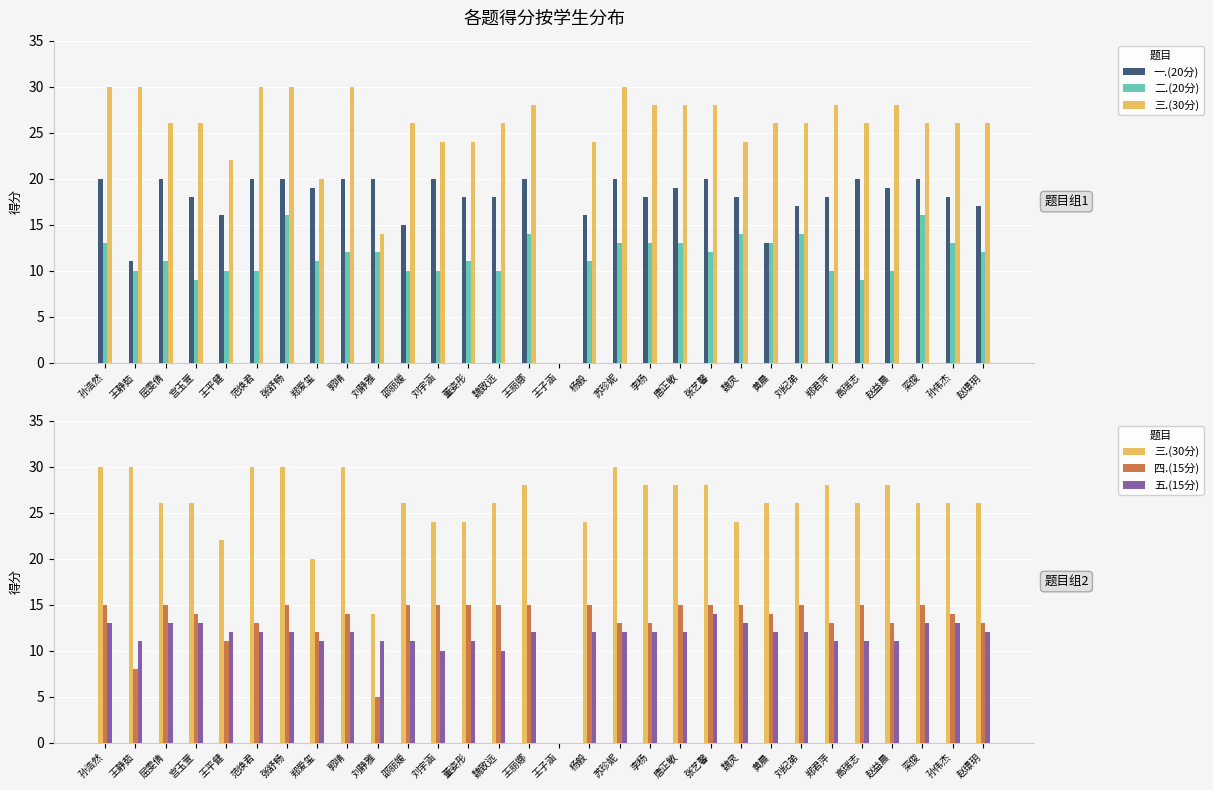

Rank the series by their maximum value, from lowest to highest.

五.(15分), 四.(15分), 二.(20分), 一.(20分), 三.(30分)